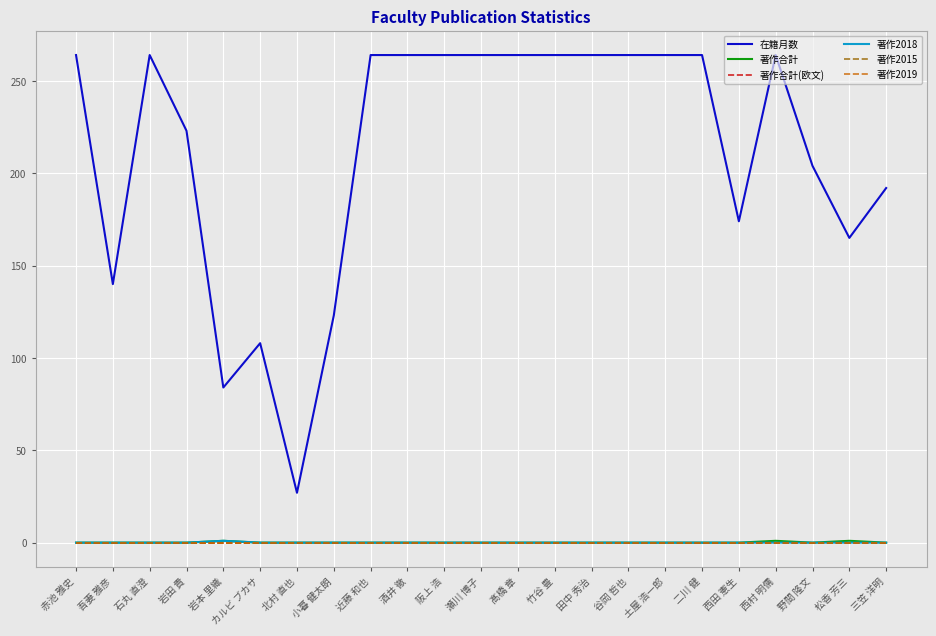

Does the chart have visible grid lines?

Yes